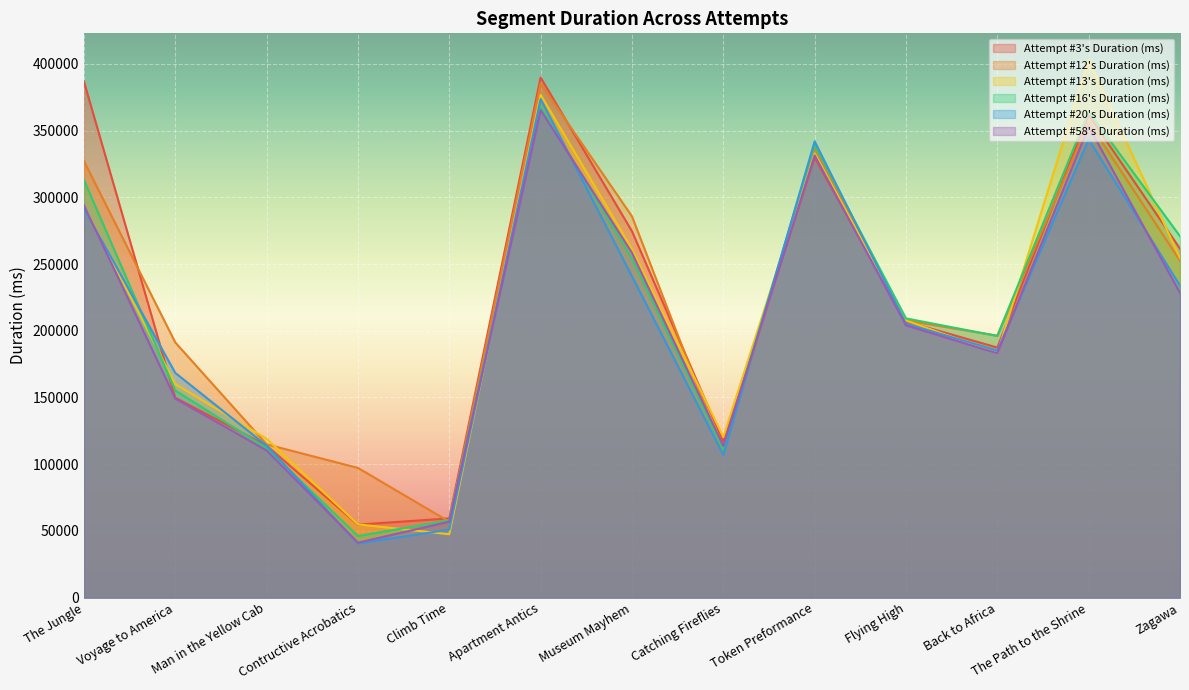

Reading left to right, list all the values displayed in this chart.

Attempt #3's Duration (ms): 386821	149821	113978	54735	59384	389807	274634	116953	329847	207004	187409	361759	261572
Attempt #12's Duration (ms): 327209	191287	114922	97218	56903	385307	285793	108450	337200	207734	196355	356536	252576
Attempt #13's Duration (ms): 293568	160031	119121	54945	47523	376871	261295	120353	332897	207768	183145	402803	254459
Attempt #16's Duration (ms): 313081	155297	112090	46149	57952	367740	254084	110995	339433	209297	196095	364366	270862
Attempt #20's Duration (ms): 291705	168450	113971	40661	50952	373676	240814	107048	341963	205322	185131	343469	233882
Attempt #58's Duration (ms): 294152	149200	110341	41189	56922	365477	258440	113660	331444	204056	183145	353183	228409